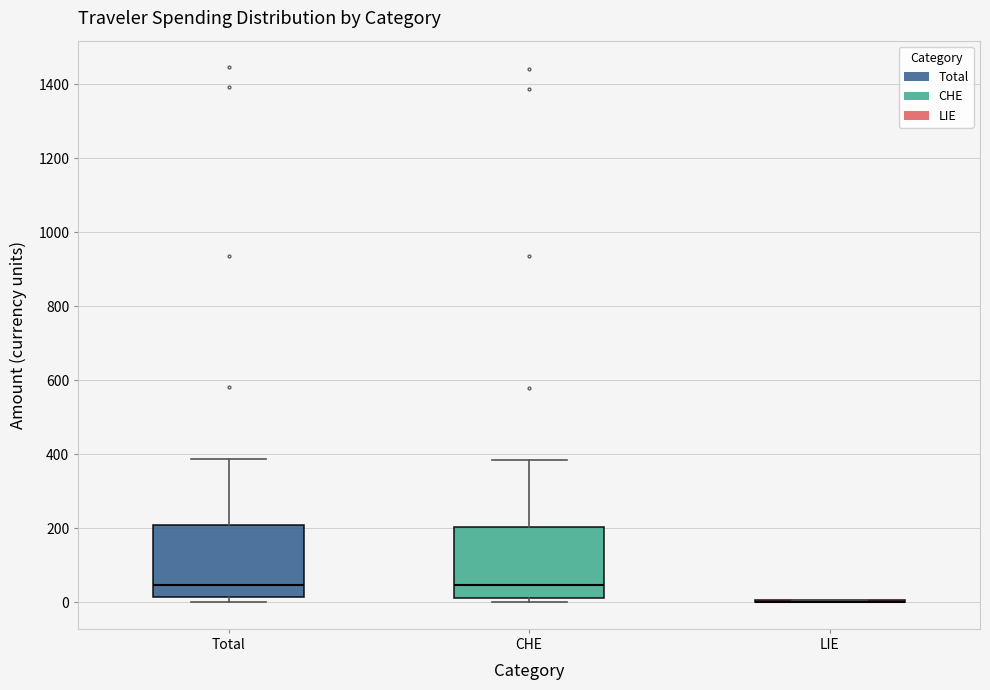

Reading left to right, transcribe this box plot: for each box, give where its median line is, the range the box spans, and where its two whiskers end, as read against the y-axis. The values are not printed on the chart, so give them approximately, as read against the axis.

Total: median 40, box 20 to 200, whiskers 0 to 380
CHE: median 40, box 20 to 200, whiskers 0 to 380
LIE: box collapsed to a line at 0, whiskers 0 to 0